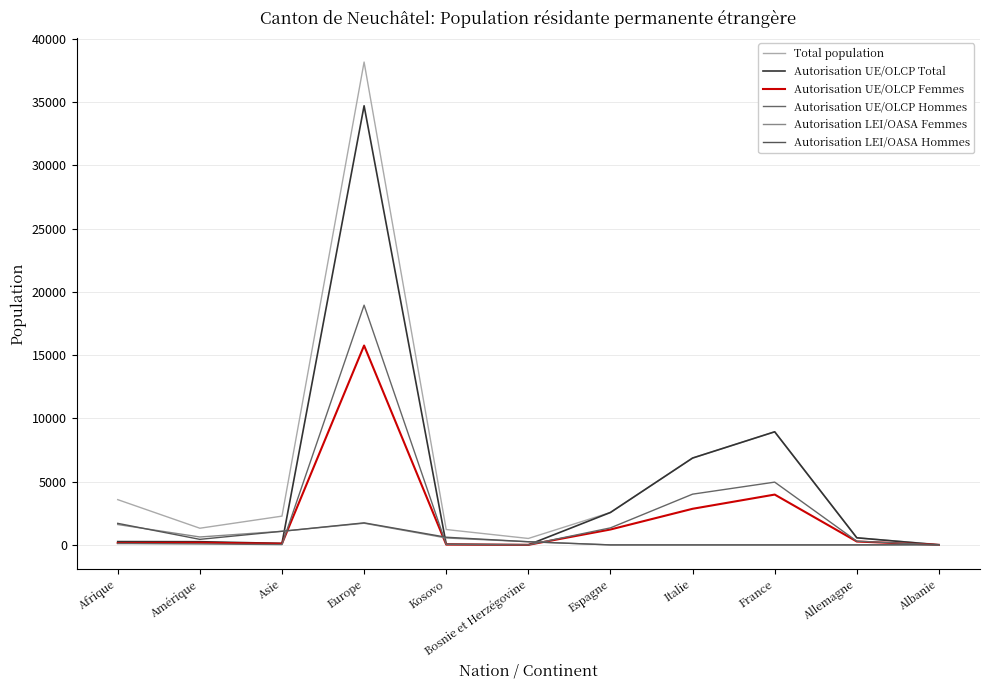

Reading left to right, transcribe all the data shown in this chart.

Total population: Afrique=3577	Amérique=1318	Asie=2274	Europe=38156	Kosovo=1215	Bosnie et Herzégovine=509	Espagne=2564	Italie=6864	France=8938	Allemagne=561	Albanie=31
Autorisation UE/OLCP Total: Afrique=262	Amérique=253	Asie=122	Europe=34700	Kosovo=61	Bosnie et Herzégovine=8	Espagne=2564	Italie=6864	France=8938	Allemagne=561	Albanie=2
Autorisation UE/OLCP Femmes: Afrique=149	Amérique=176	Asie=96	Europe=15755	Kosovo=24	Bosnie et Herzégovine=5	Espagne=1218	Italie=2854	France=3977	Allemagne=267	Albanie=1
Autorisation UE/OLCP Hommes: Afrique=113	Amérique=77	Asie=26	Europe=18945	Kosovo=37	Bosnie et Herzégovine=3	Espagne=1346	Italie=4010	France=4961	Allemagne=294	Albanie=1
Autorisation LEI/OASA Femmes: Afrique=1612	Amérique=626	Asie=1076	Europe=1713	Kosovo=547	Bosnie et Herzégovine=251	Espagne=0	Italie=0	France=0	Allemagne=0	Albanie=18
Autorisation LEI/OASA Hommes: Afrique=1703	Amérique=439	Asie=1076	Europe=1743	Kosovo=607	Bosnie et Herzégovine=250	Espagne=0	Italie=0	France=0	Allemagne=0	Albanie=11